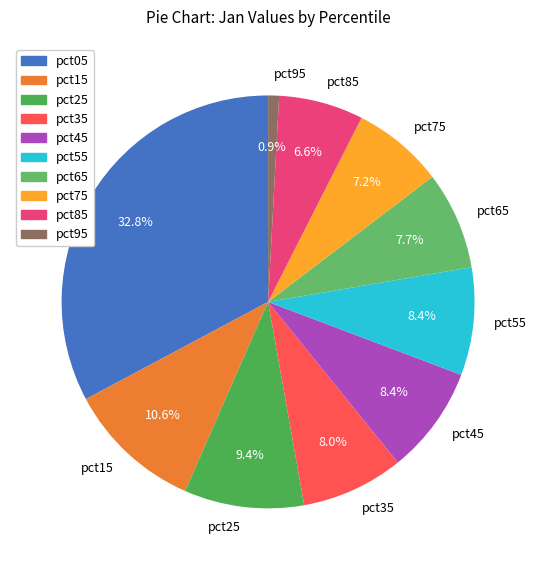

Which category has the smallest portion of the pie?

pct95